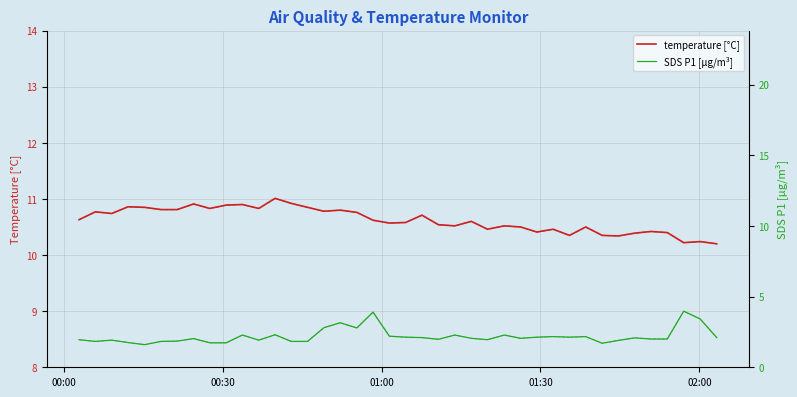

What is the difference between the second highest and second lowest values in the temperature [°C] series?

0.7